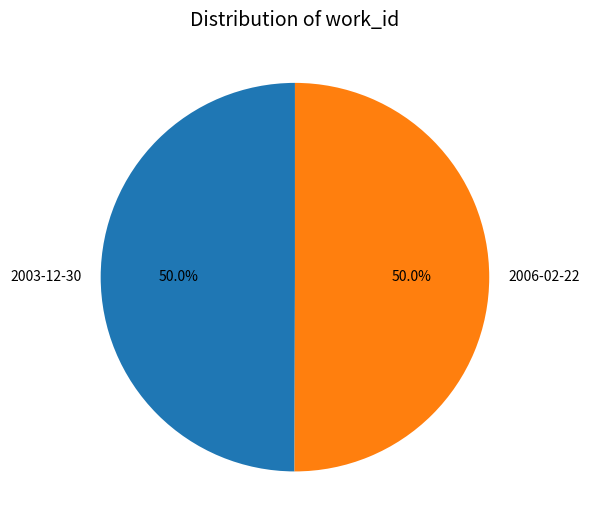

What is the ratio of the value at 2006-02-22 to the value at 2003-12-30?

1.0